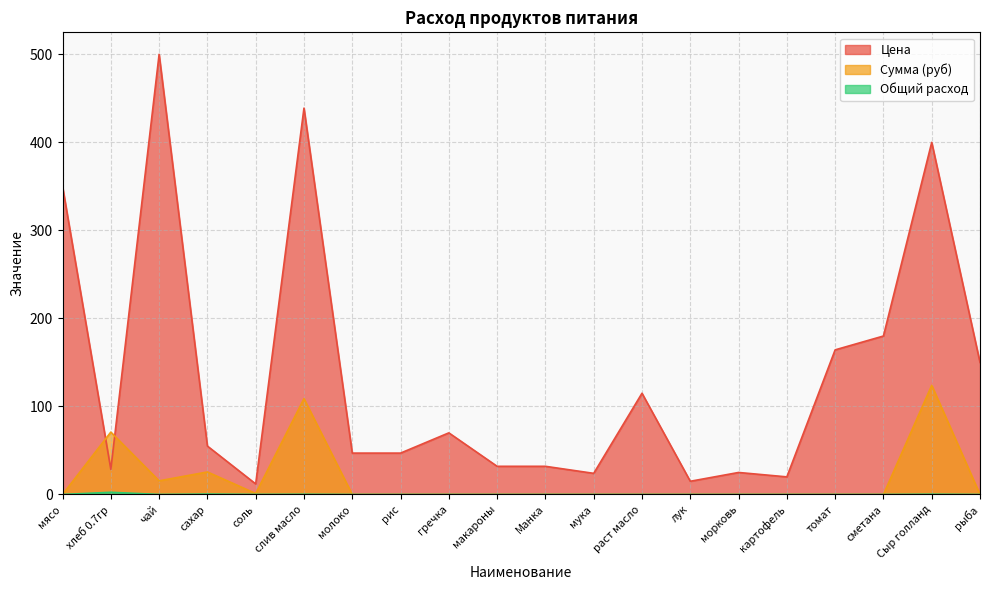

At which label is Сумма (руб) closest to 62?

хлеб 0.7гр